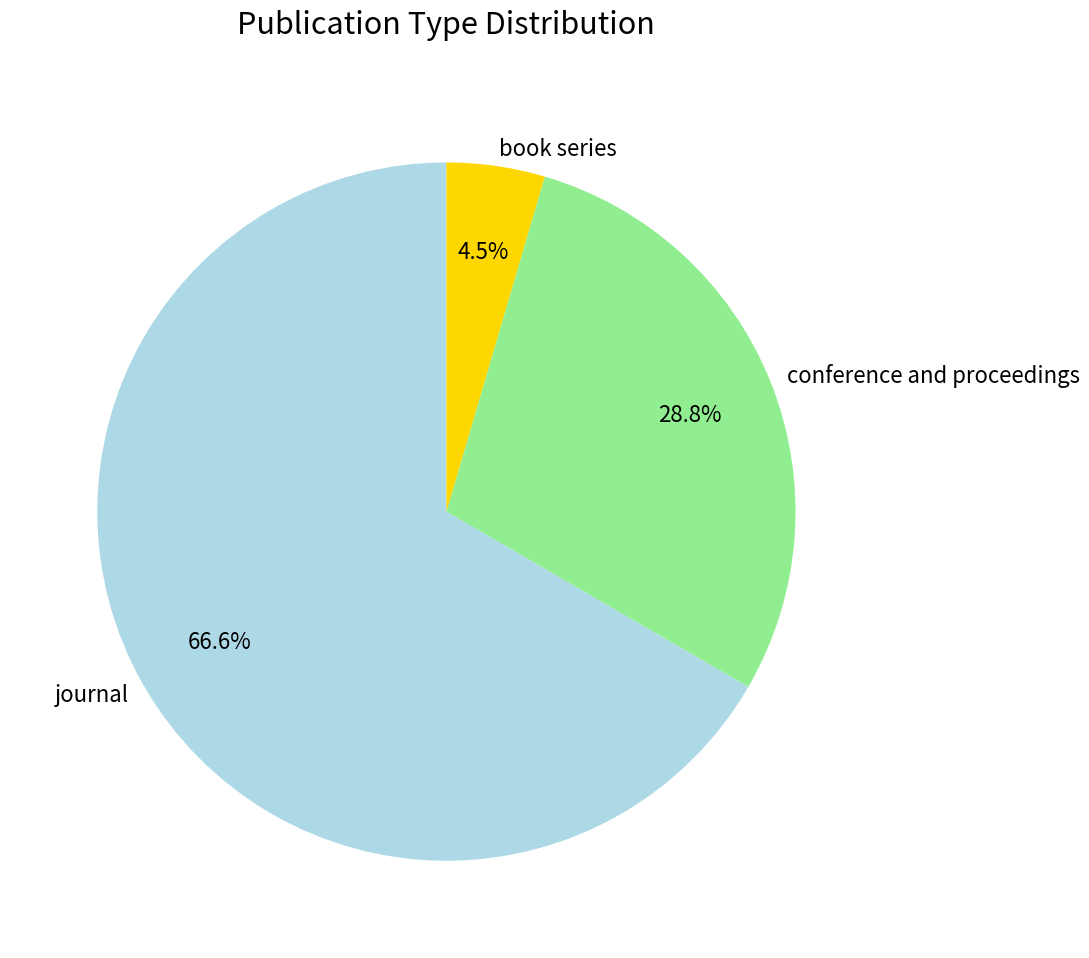

How many segments does this pie chart have?

3